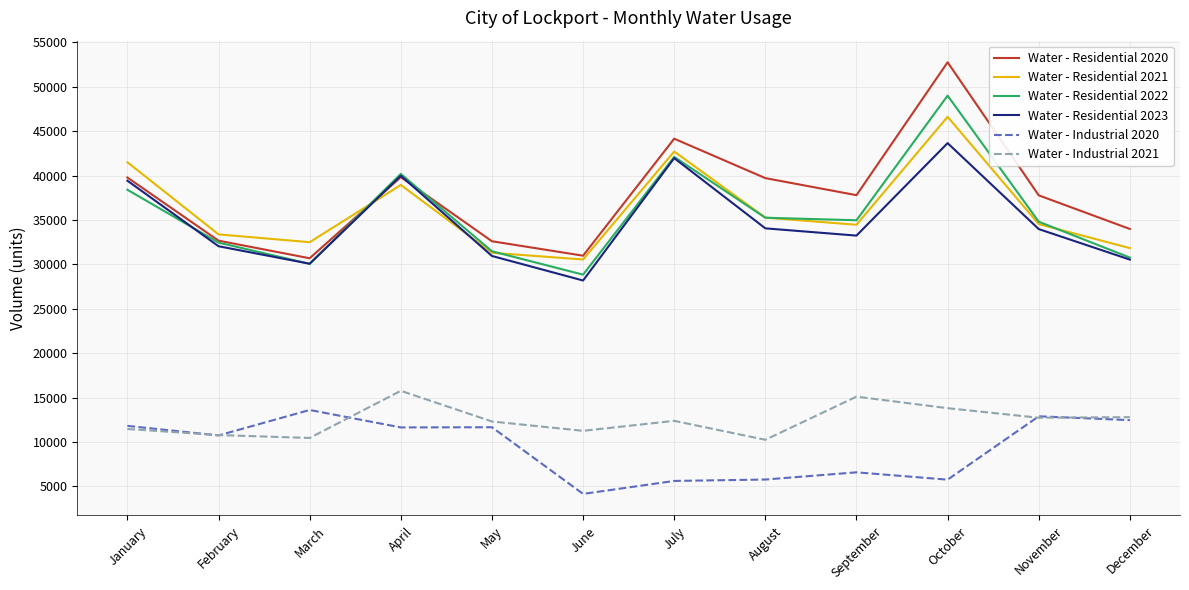

The value of Water - Industrial 2021 at February is 17178. True or false?

False